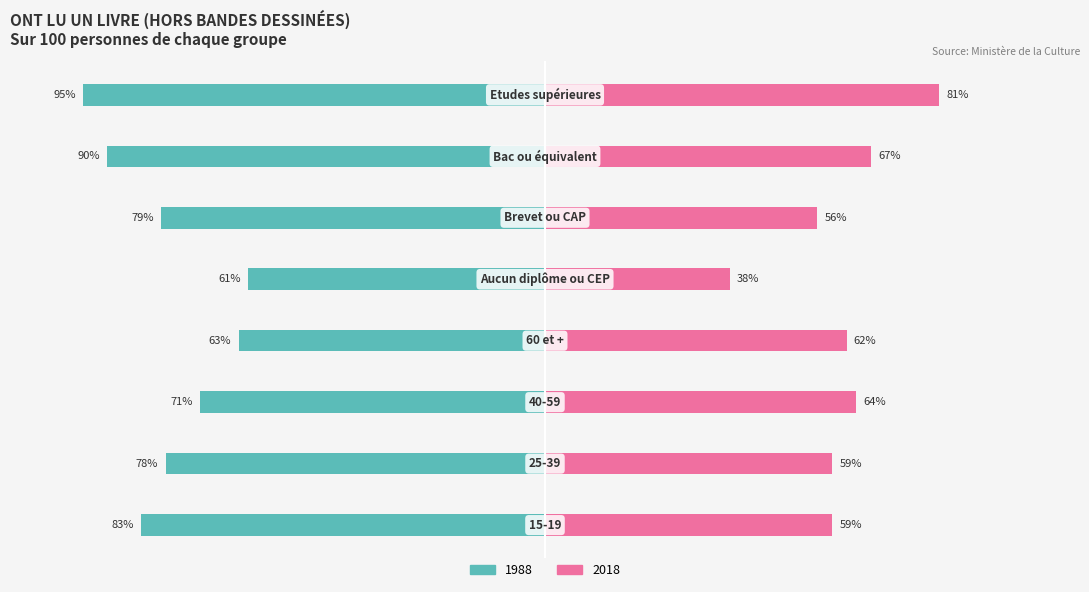

How many series are shown in this chart?

2